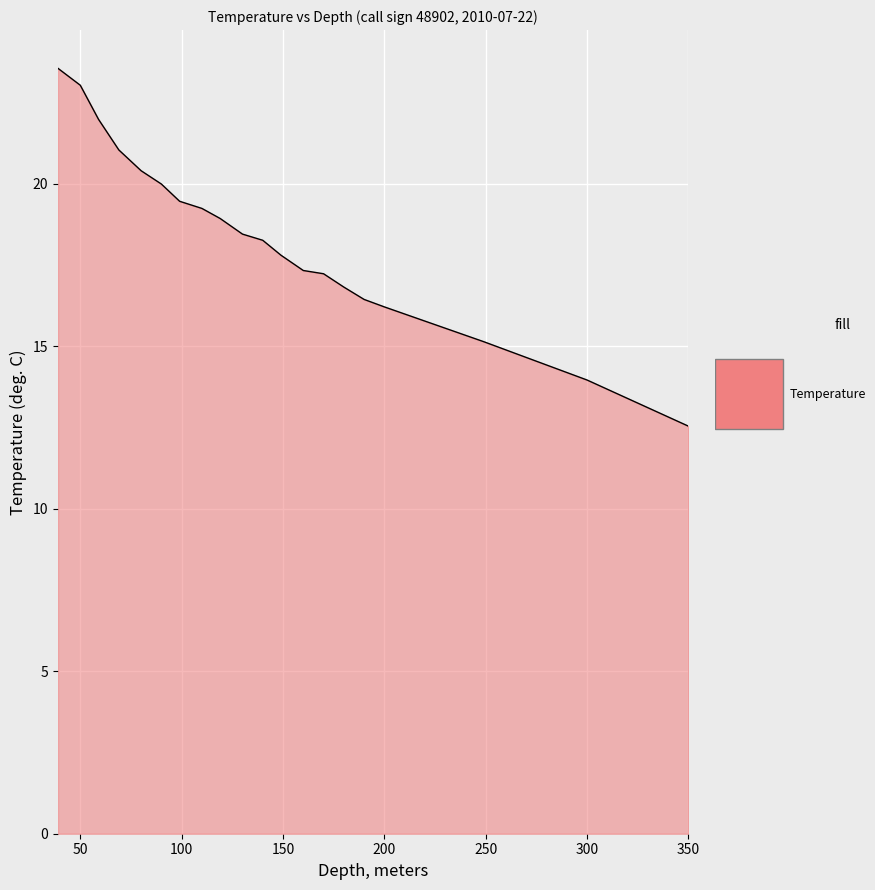

What is the difference between the maximum and minimum values?

11.0